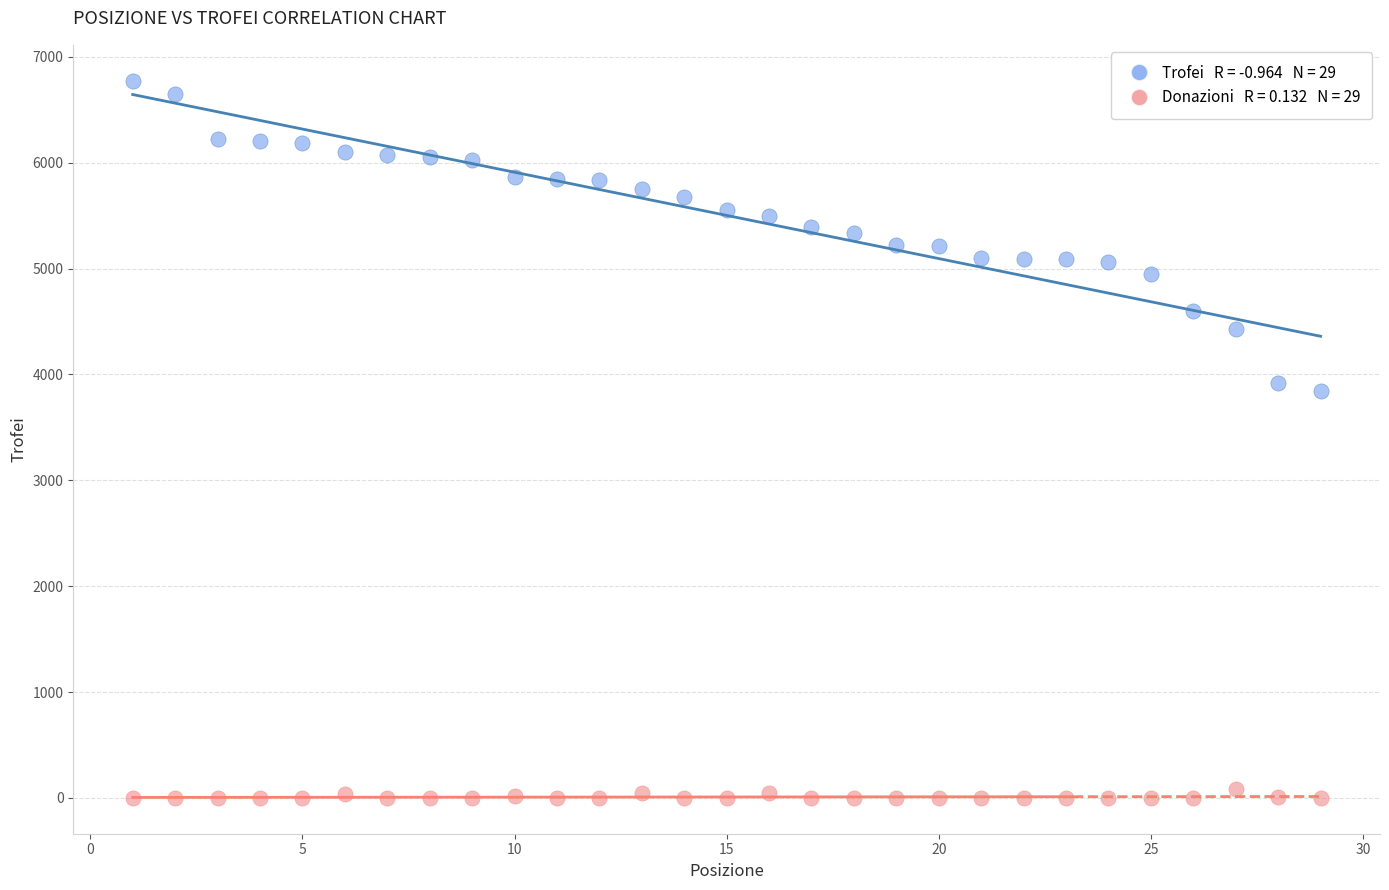

Across all data points, what is the range of Y values (max minus min)?

6775